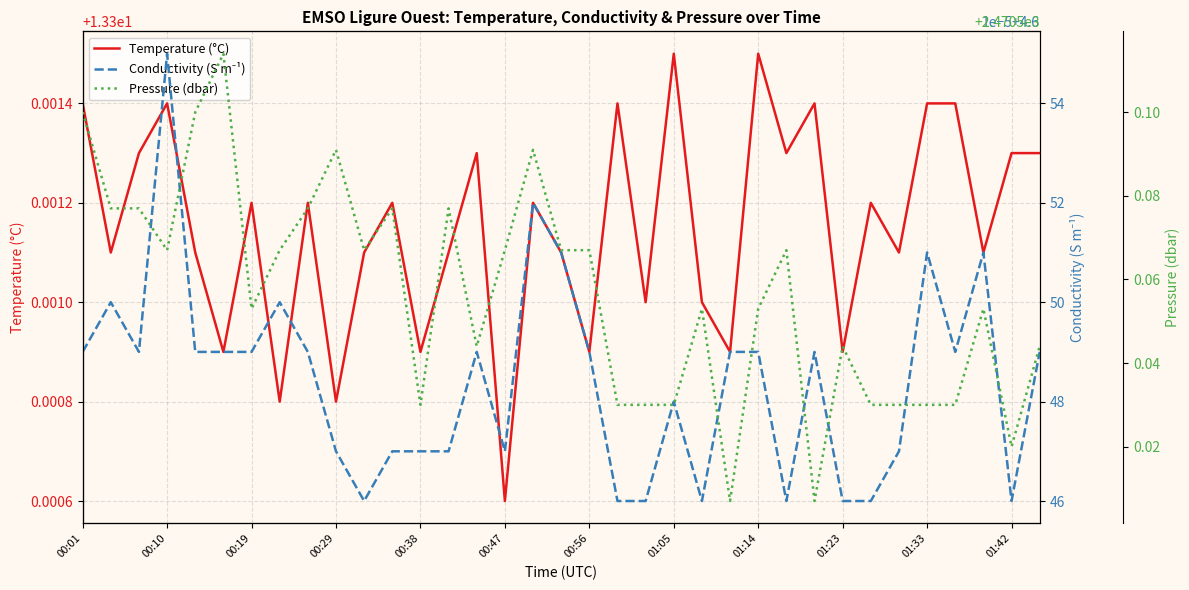

At which label is Temperature (°C) closest to 13?

00:47